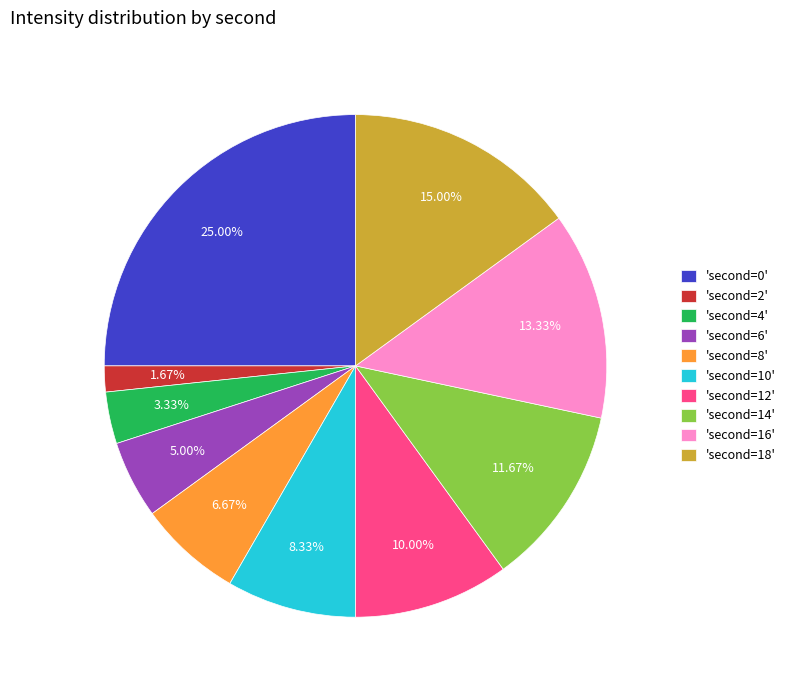

Is there a majority slice in this chart?

No